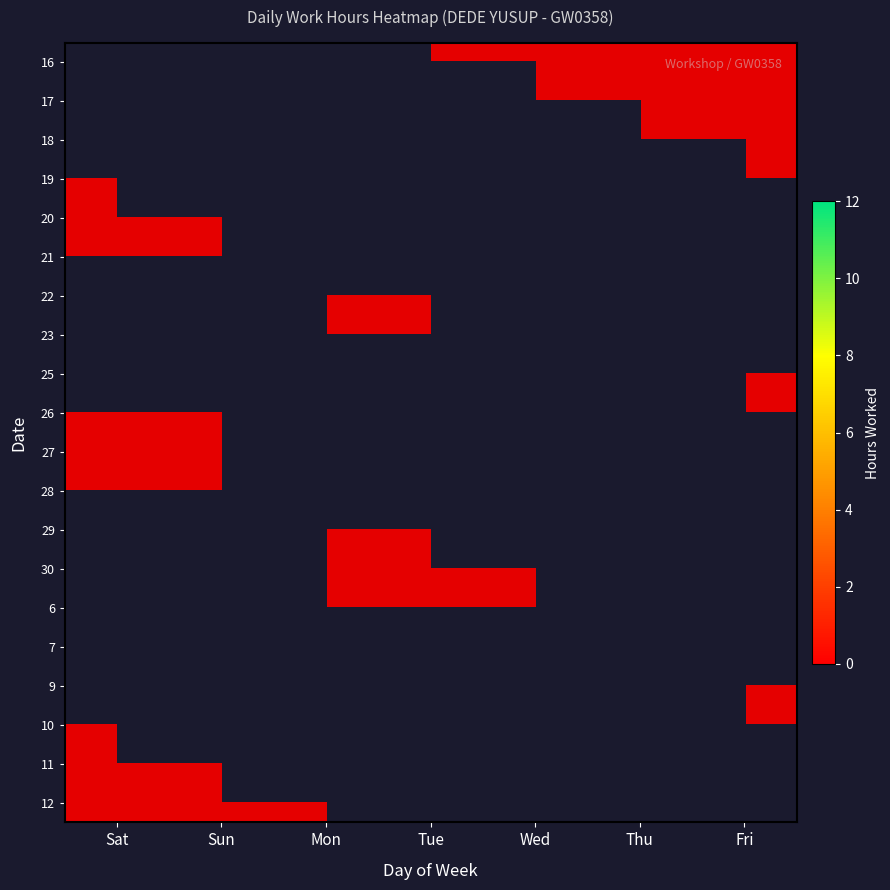

How many values in the 9 series are below 1?

1